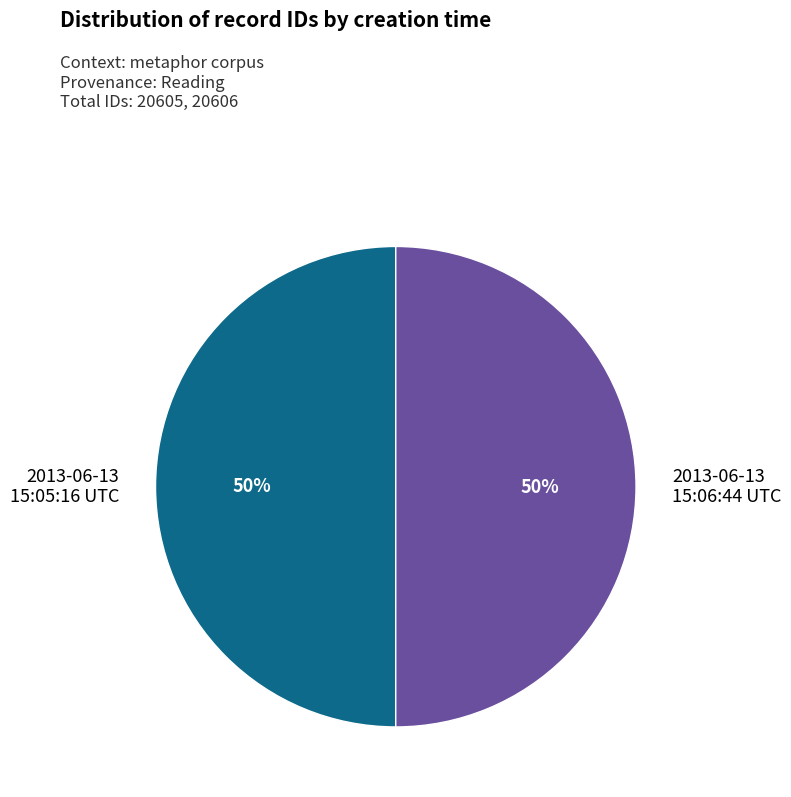

To the nearest percent, what is the average slice percentage?

50%